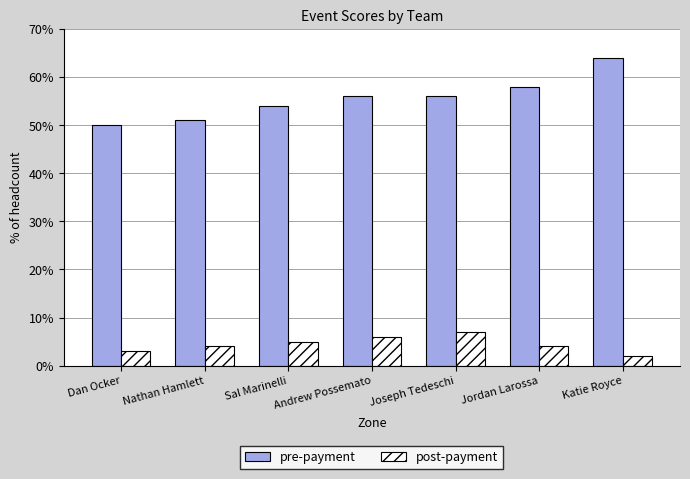

What is the difference between the post-payment values at Joseph Tedeschi and Nathan Hamlett?

3